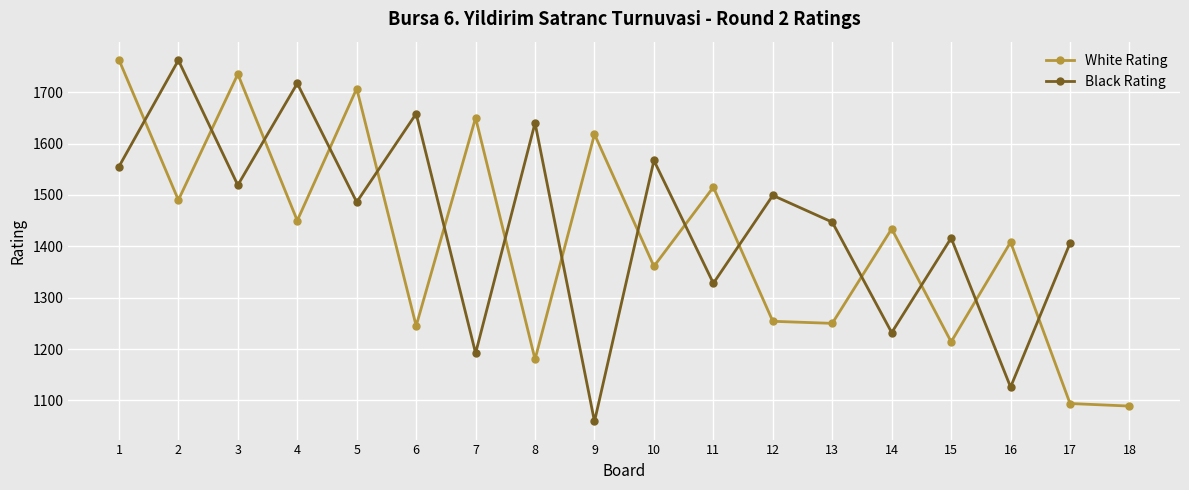

What is the ratio of the value at 15 to the value at 7?

0.7